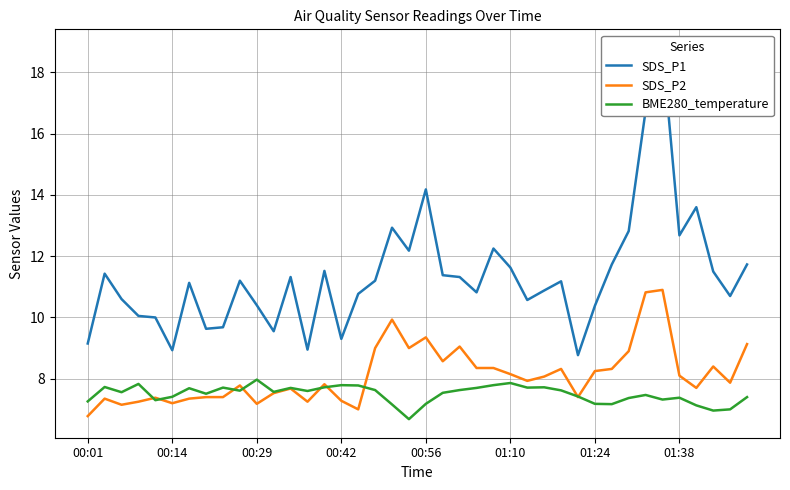

What is the lowest value of the BME280_temperature series?

6.7